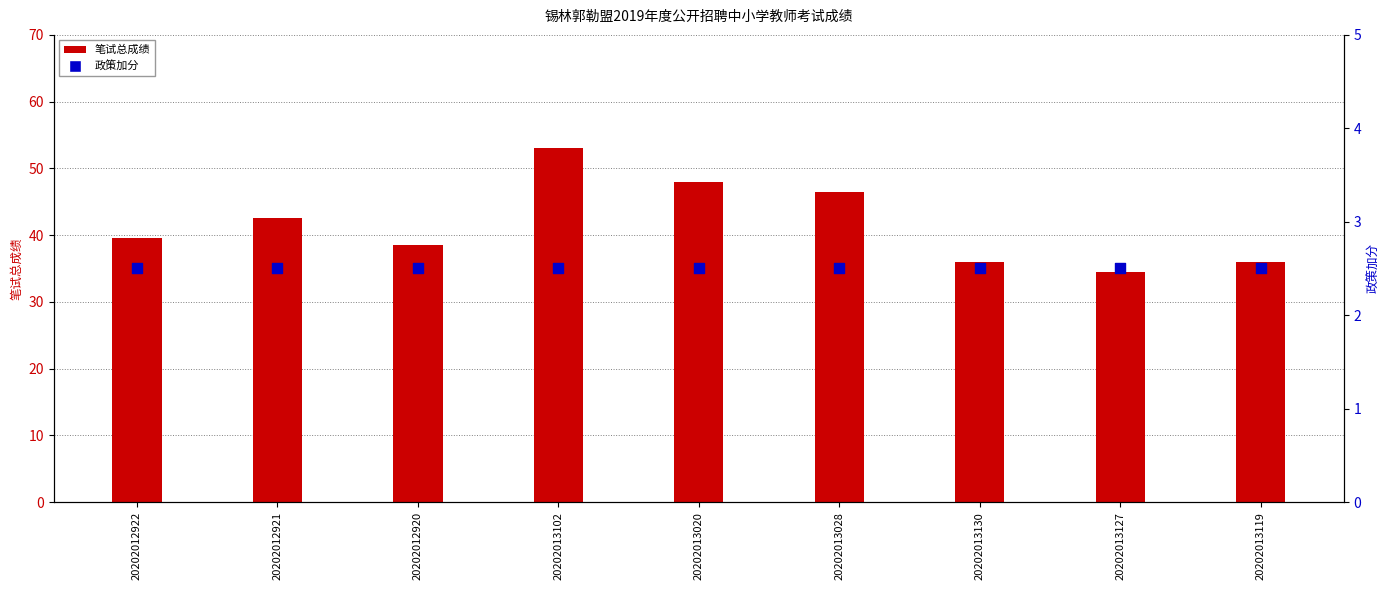

At how many categories does at least one series exceed 40?

4